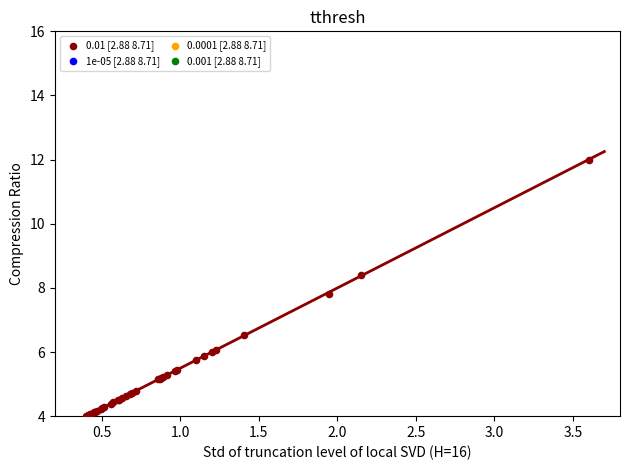

What Y value in the scatter plot is closest to 8?

7.8